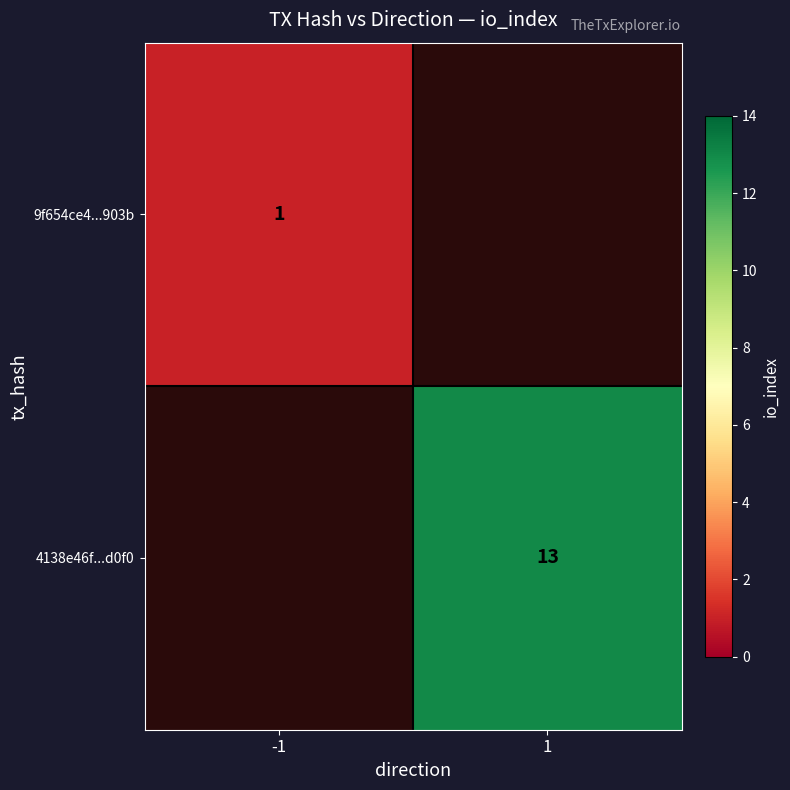

At which category does the chart reach its peak across all series?

1